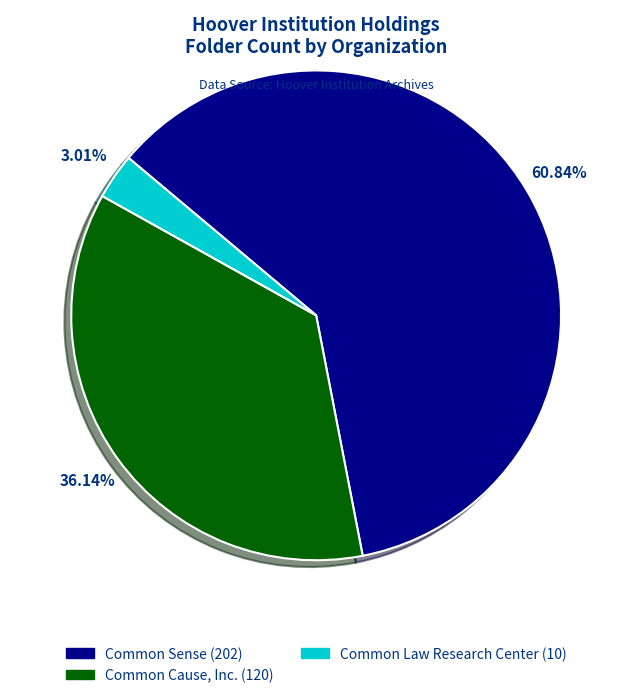

What percentage is NOT represented by Common Cause, Inc.?

63.9%